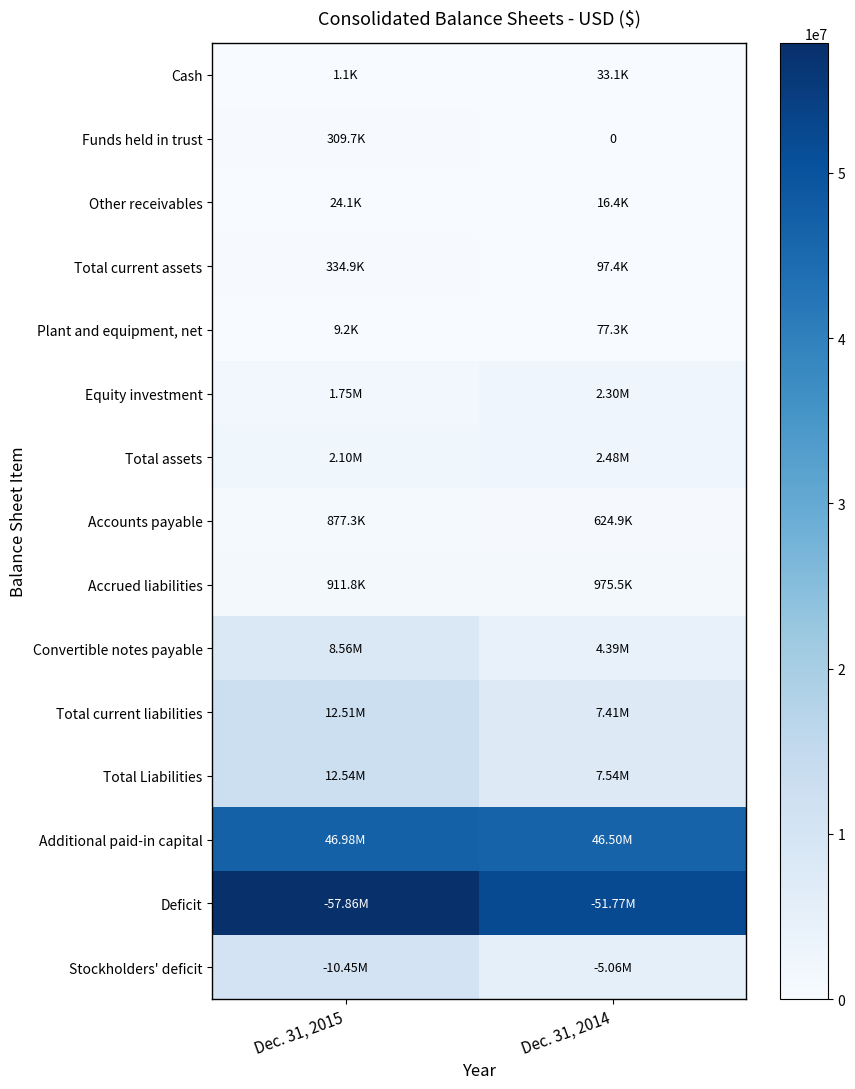

How many data points does each series have?

2